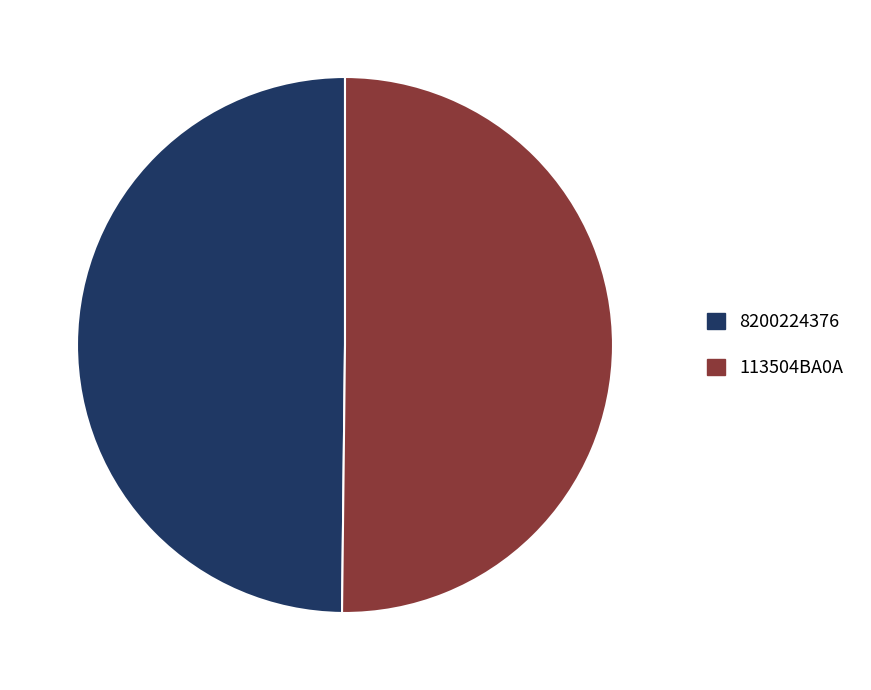

How many slices are in this pie chart?

2